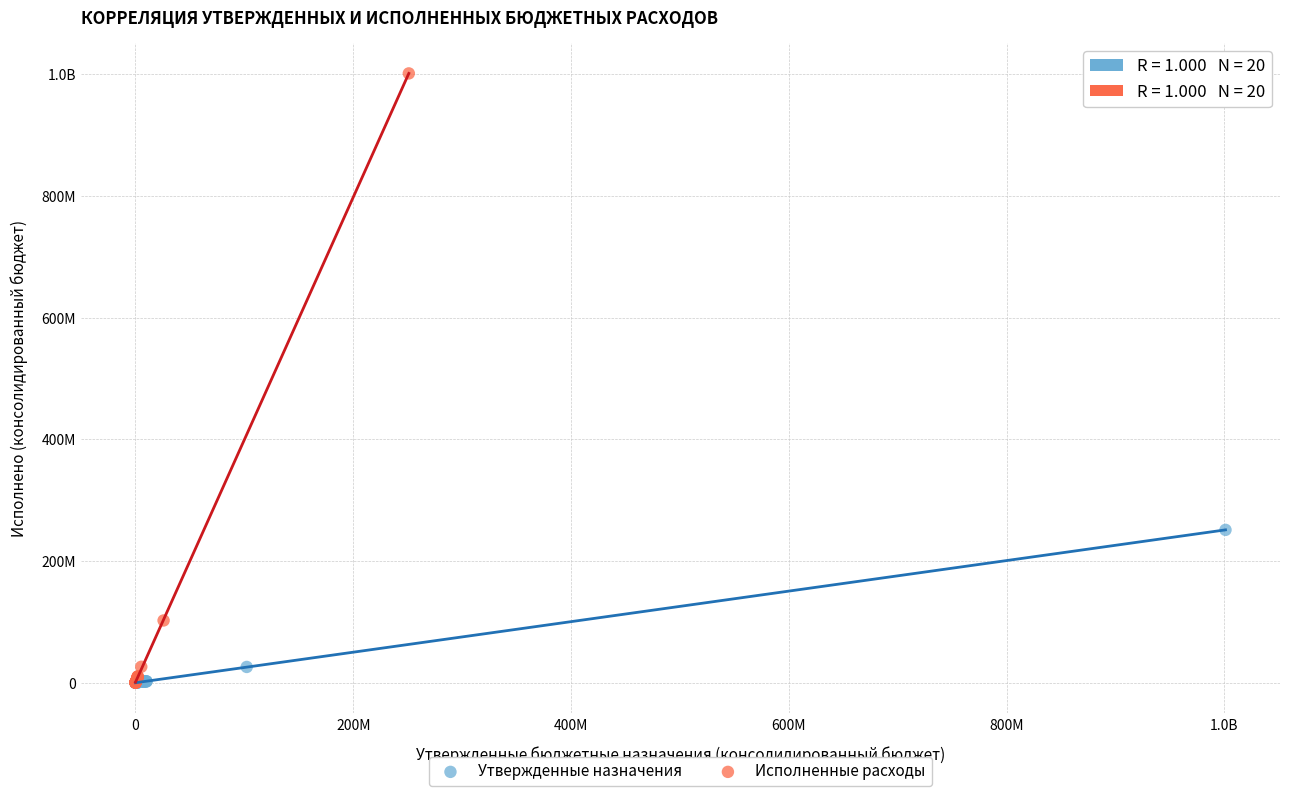

What are all the series names shown in the legend?

Утвержденные назначения, Исполненные расходы